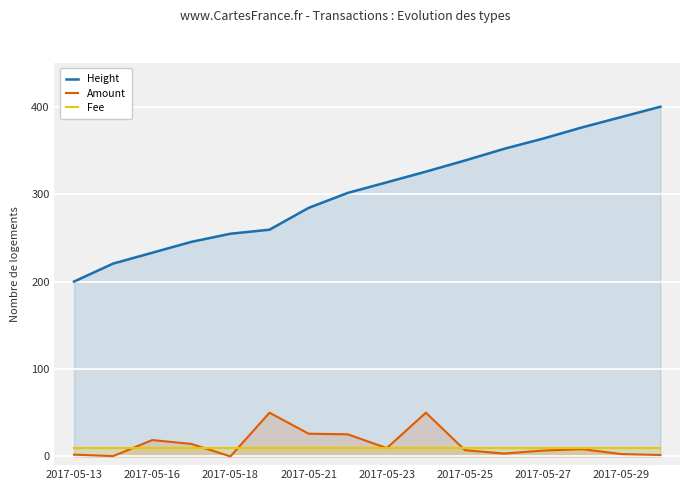

True or false: Height has a value of 490.2 at 11.

False